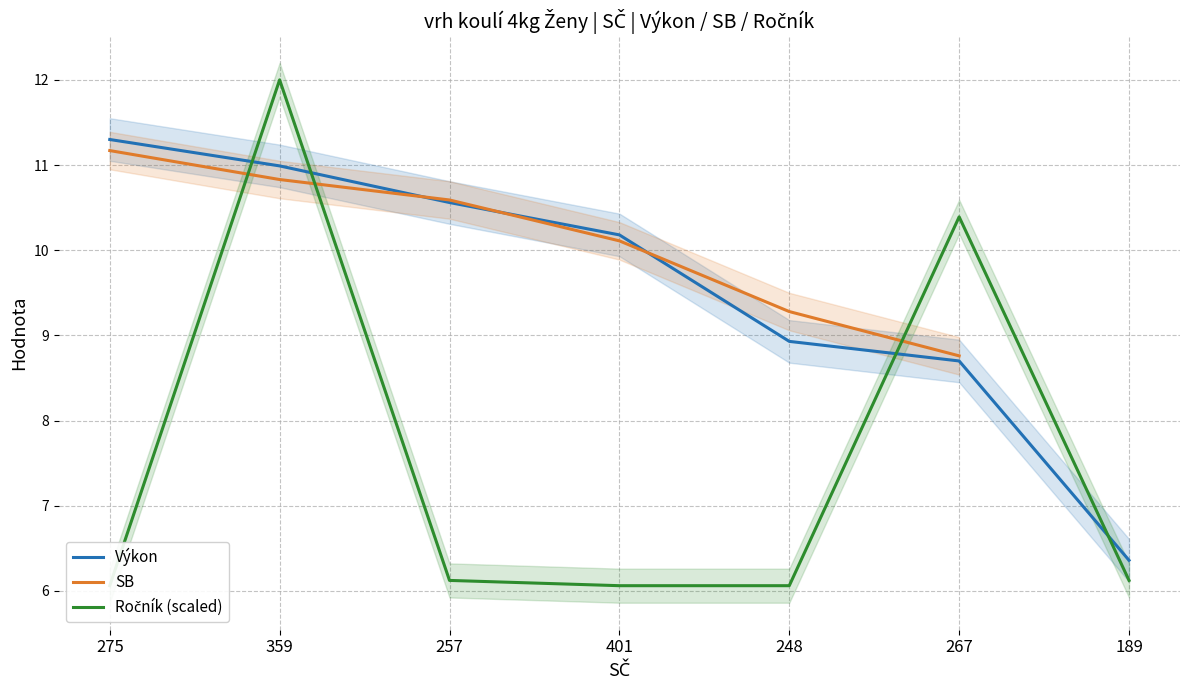

At 275, list the series in order from smallest to largest.

Ročník (scaled), SB, Výkon